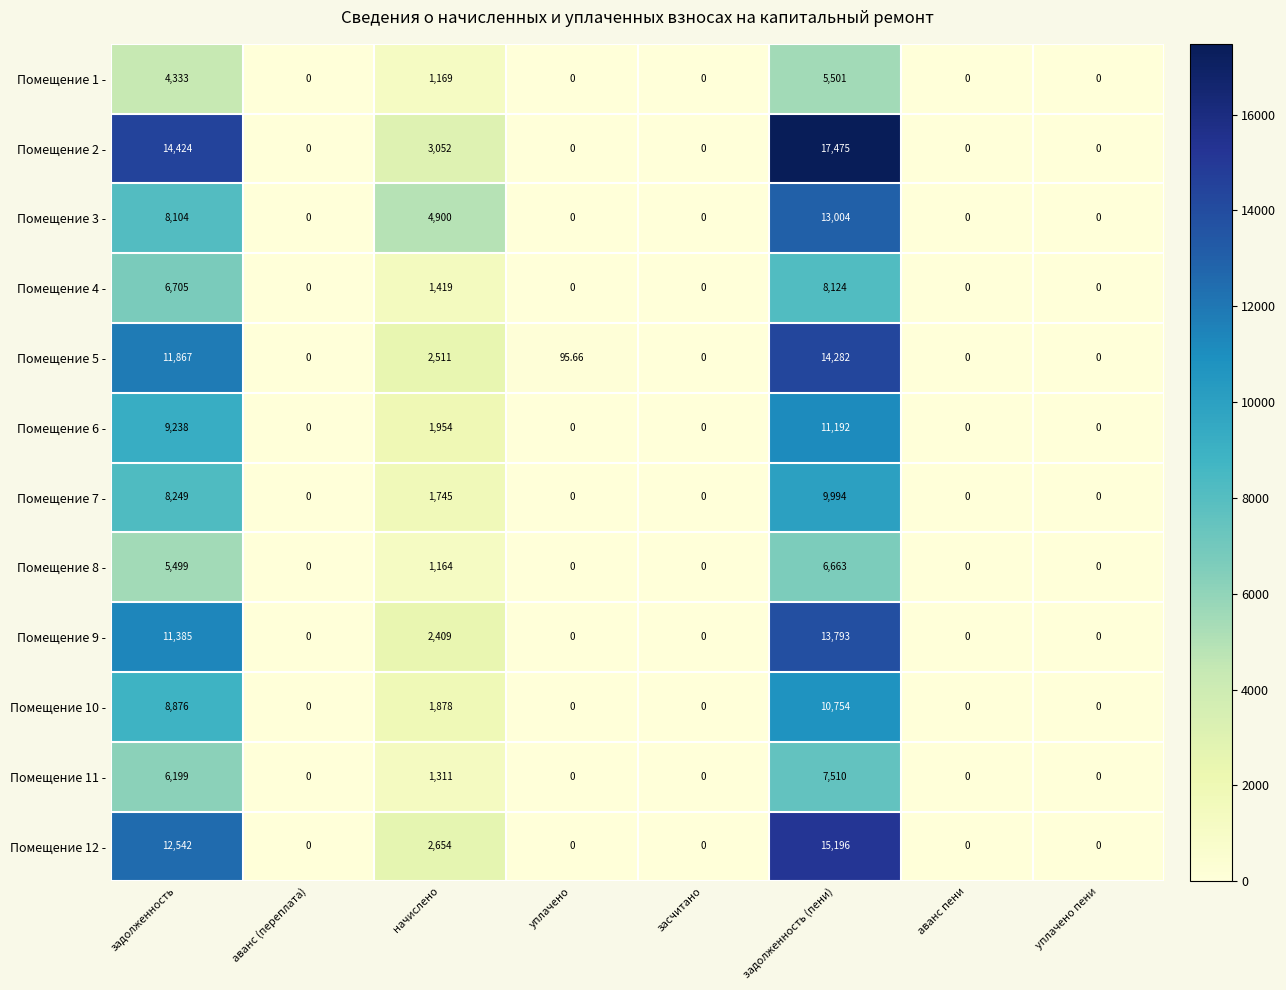

Which category has the highest value in the Помещение 6 - series?

задолженность (пени)